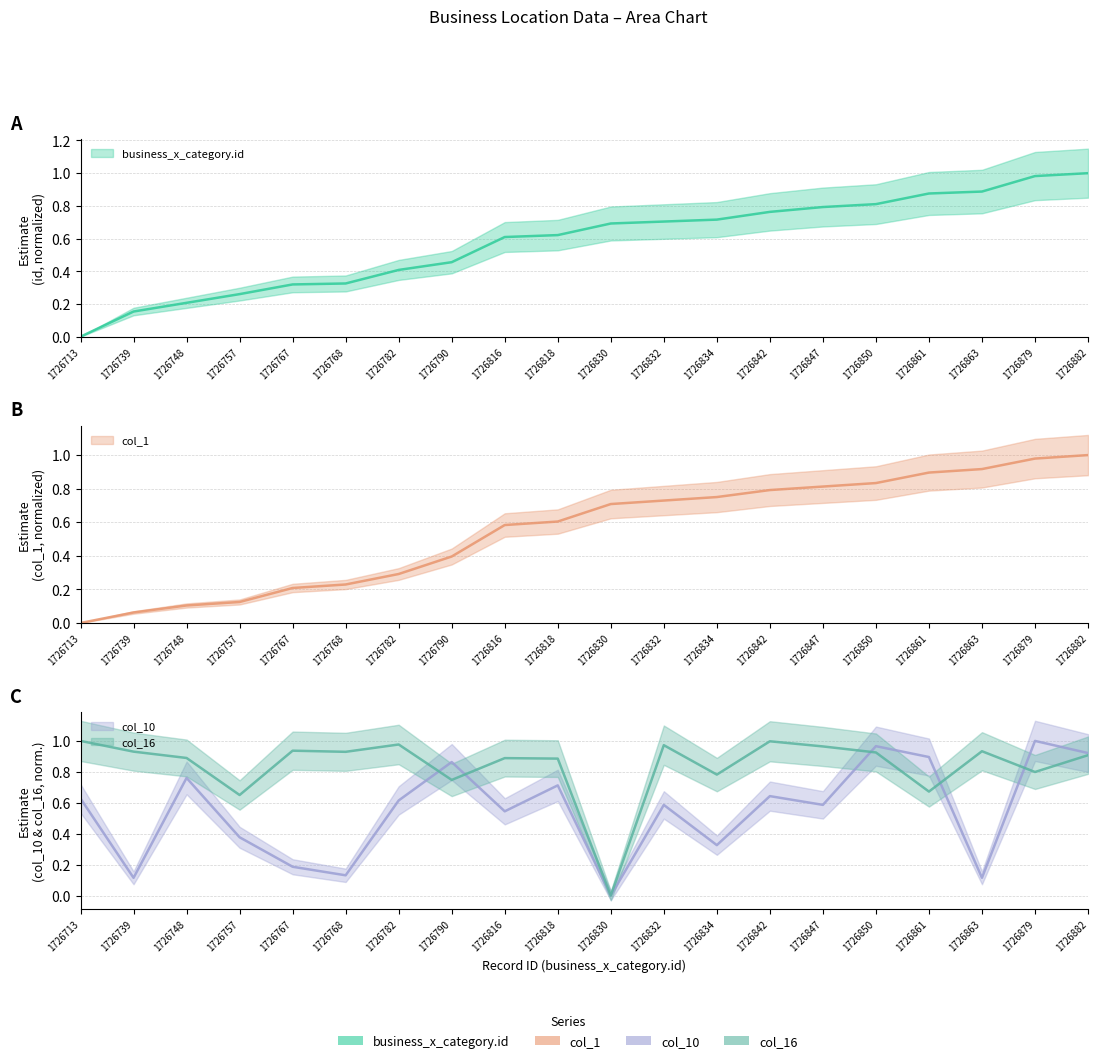

Reading left to right, extract all data points from this chart.

business_x_category.id: 1726713=0.0	1726739=0.2	1726748=0.2	1726757=0.3	1726767=0.3	1726768=0.3	1726782=0.4	1726790=0.5	1726816=0.6	1726818=0.6	1726830=0.7	1726832=0.7	1726834=0.7	1726842=0.8	1726847=0.8	1726850=0.8	1726861=0.9	1726863=0.9	1726879=1.0	1726882=1.0
col_1: 1726713=0.0	1726739=0.1	1726748=0.1	1726757=0.1	1726767=0.2	1726768=0.2	1726782=0.3	1726790=0.4	1726816=0.6	1726818=0.6	1726830=0.7	1726832=0.7	1726834=0.8	1726842=0.8	1726847=0.8	1726850=0.8	1726861=0.9	1726863=0.9	1726879=1.0	1726882=1.0
col_10: 1726713=0.6	1726739=0.1	1726748=0.8	1726757=0.4	1726767=0.2	1726768=0.1	1726782=0.6	1726790=0.9	1726816=0.5	1726818=0.7	1726830=0.0	1726832=0.6	1726834=0.3	1726842=0.6	1726847=0.6	1726850=1.0	1726861=0.9	1726863=0.1	1726879=1.0	1726882=0.9
col_16: 1726713=1.0	1726739=0.9	1726748=0.9	1726757=0.7	1726767=0.9	1726768=0.9	1726782=1.0	1726790=0.7	1726816=0.9	1726818=0.9	1726830=0.0	1726832=1.0	1726834=0.8	1726842=1.0	1726847=1.0	1726850=0.9	1726861=0.7	1726863=0.9	1726879=0.8	1726882=0.9